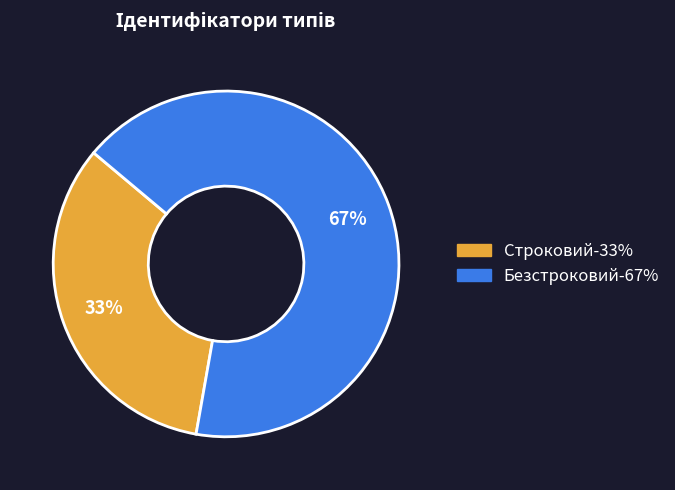

Count the number of slices in the pie.

2